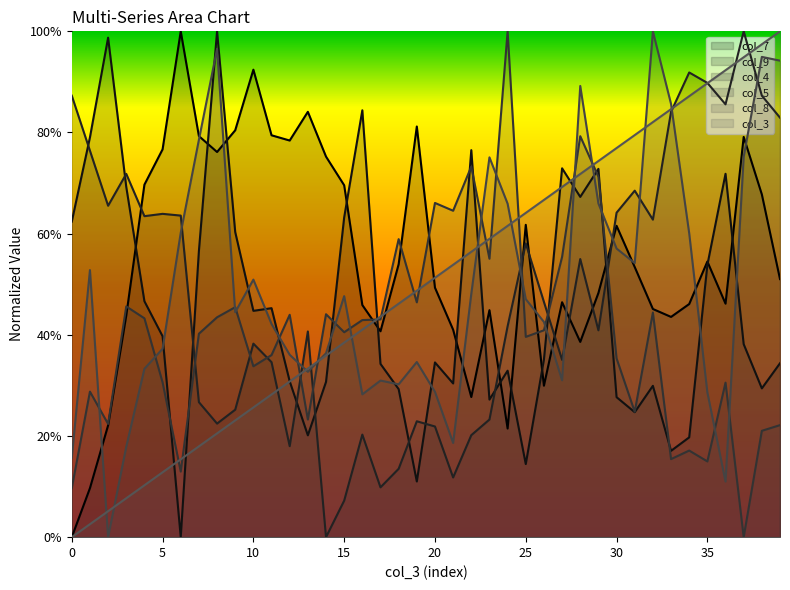

Which series has the largest range (max minus min)?

col_3